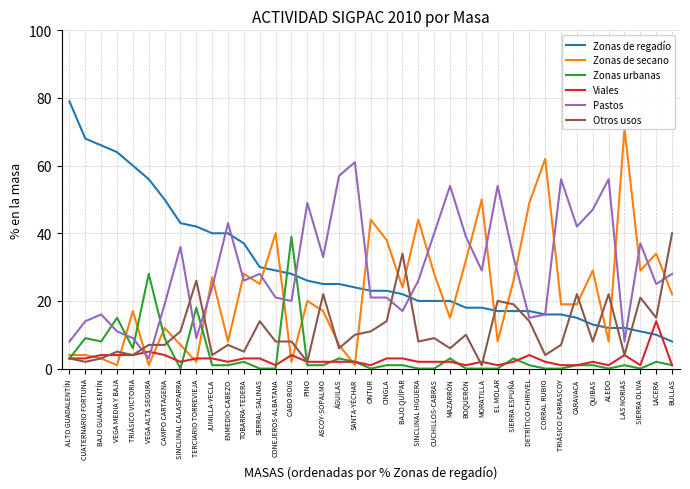

In Zonas de secano, how many points are lower than both neighbors (excluding endpoints)?

12